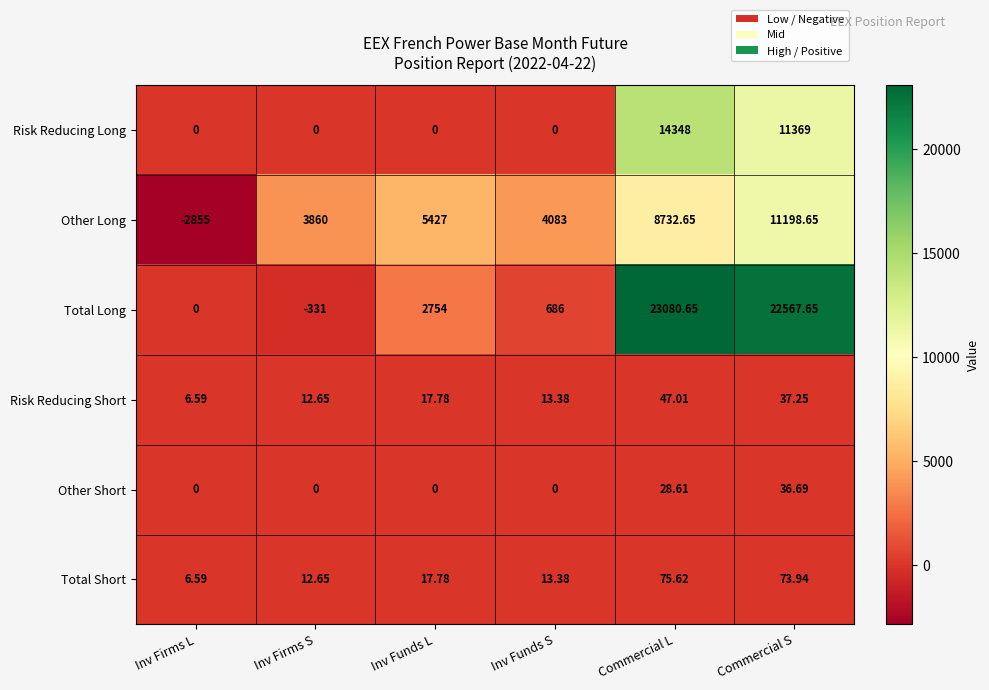

Which series has the widest spread of values?

Total Long